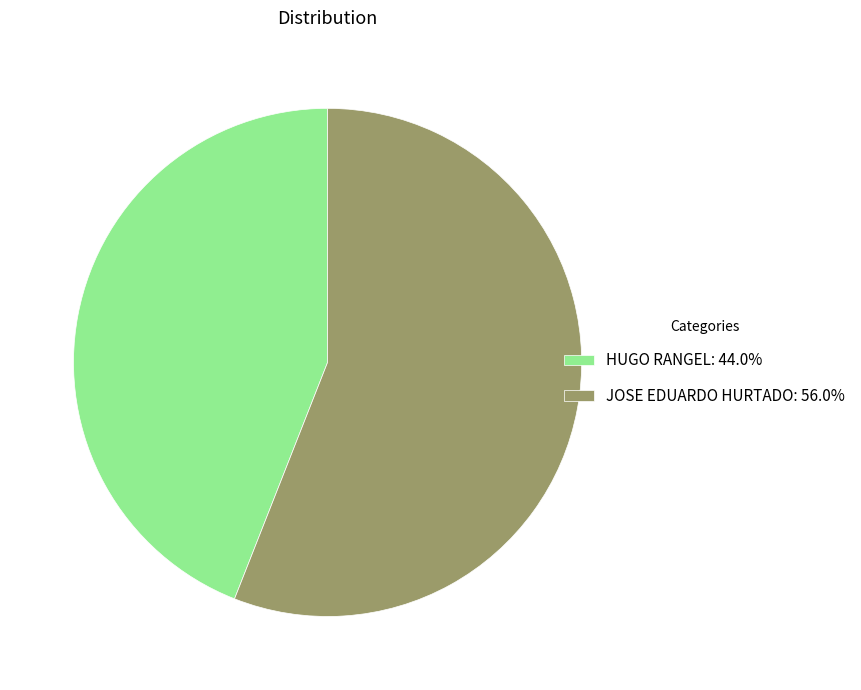

What is the largest slice in the pie chart?

JOSE EDUARDO HURTADO